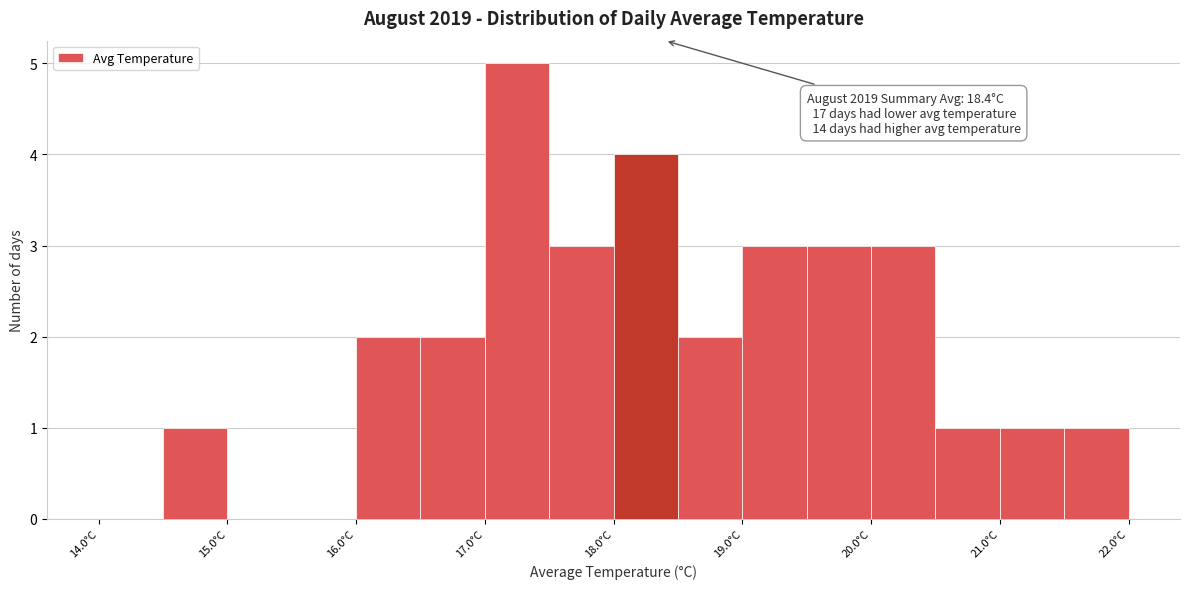

Which range on the x-axis has the tallest bar?

17.0 to 17.5